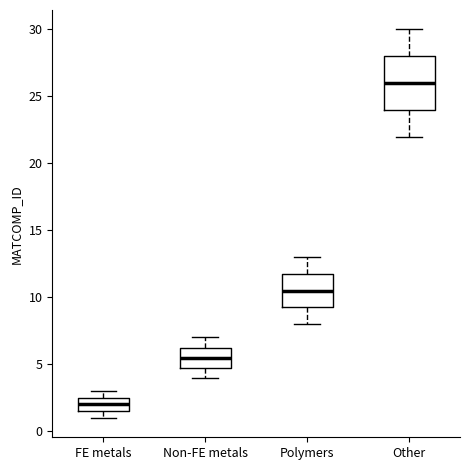

Reading left to right, read every box against the y-axis: the position of its median line, the range the box covers, and the ends of its whiskers. The values are not printed on the chart, so give them approximately, as read against the axis.

FE metals: median 2.0, box 1.5 to 2.5, whiskers 1.0 to 3.0
Non-FE metals: median 5.5, box 5.0 to 6.5, whiskers 4.0 to 7.0
Polymers: median 10.5, box 9.5 to 12.0, whiskers 8.0 to 13.0
Other: median 26.0, box 24.0 to 28.0, whiskers 22.0 to 30.0